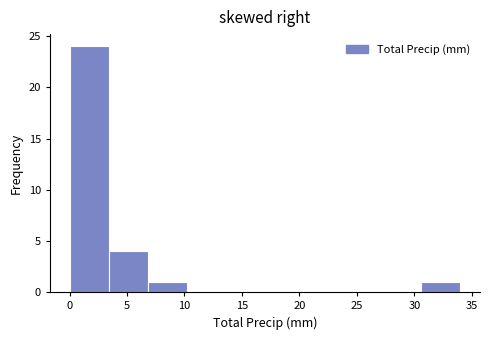

Reading left to right, list every bar in this chart as the range it spans on the x-axis followed by its height. Neither the bar edges nor the heights are printed on the chart, so give them approximately, as read against the axes.

0.0 to 3.4: 24
3.4 to 6.8: 4
6.8 to 10.2: 1
10.2 to 13.6: 0
13.6 to 17.0: 0
17.0 to 20.4: 0
20.4 to 23.8: 0
23.8 to 27.2: 0
27.2 to 30.6: 0
30.6 to 34.0: 1